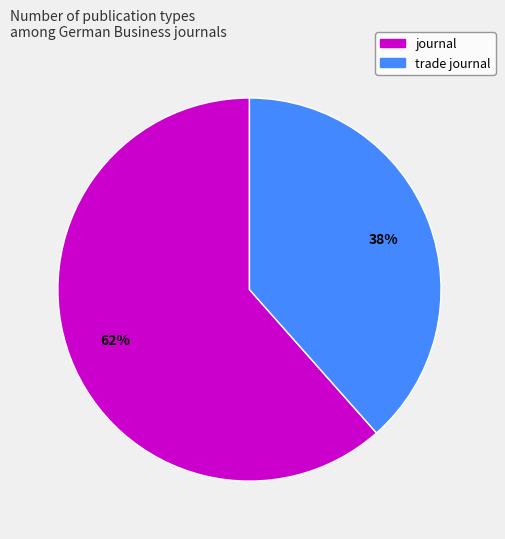

Rank the categories by value from highest to lowest.

journal, trade journal